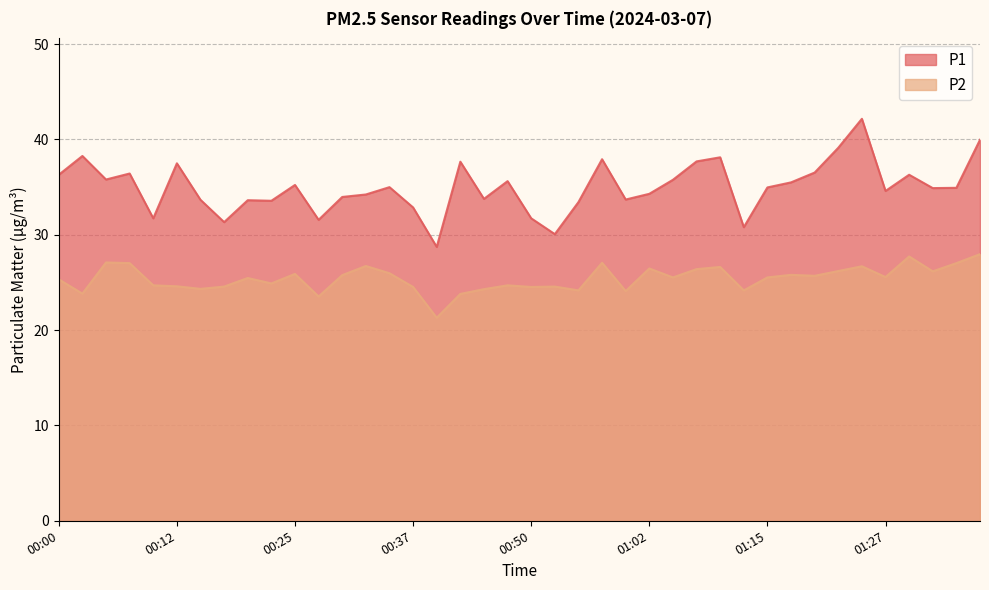

What is the difference between the maximum and minimum values in the P1 series?

13.4